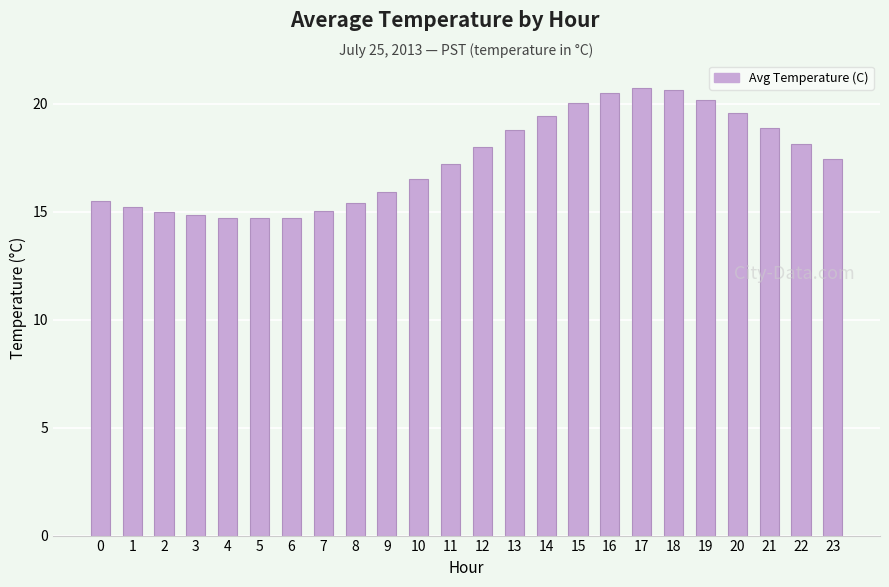

Count the number of categories in the chart.

24